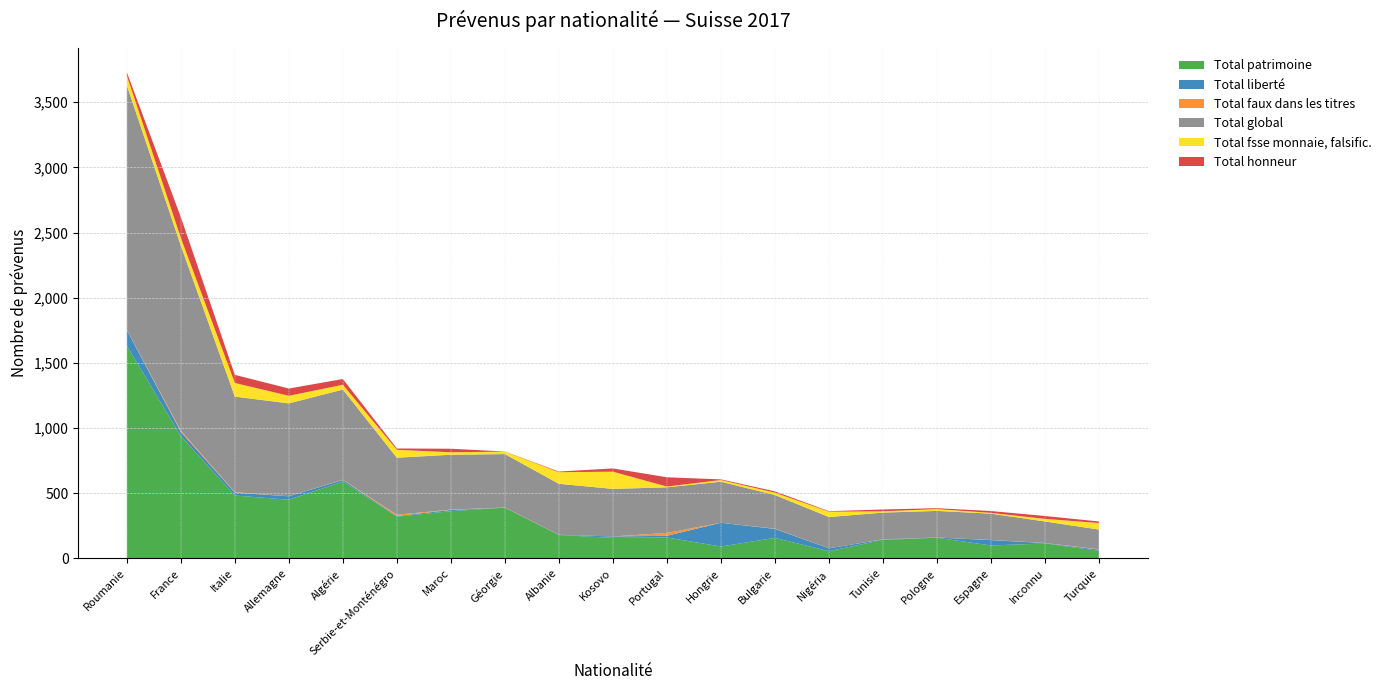

Reading right to left, transcribe all the data shown in this chart.

Total patrimoine: 58	114	99	158	142	55	157	91	160	157	179	389	362	320	589	450	482	938	1632
Total liberté: 9	3	41	2	3	22	69	182	13	11	2	0	9	5	12	26	22	32	119
Total faux dans les titres: 3	1	1	0	1	0	2	0	22	0	0	1	3	10	2	0	4	10	1
Total global: 151	165	202	204	205	240	258	315	350	365	391	410	421	437	692	713	733	1419	1877
Total fsse monnaie, falsific.: 50	20	6	14	10	41	18	13	6	132	89	19	19	61	37	58	105	60	75
Total honneur: 12	22	14	7	14	4	10	5	71	25	5	1	27	10	44	56	62	159	25